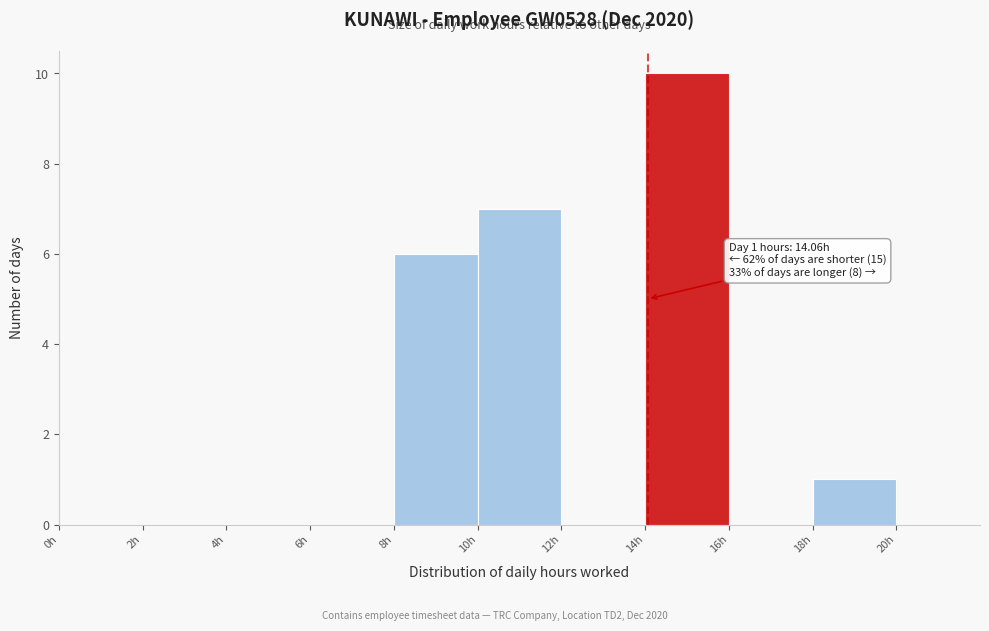

Which range on the x-axis has the tallest bar?

14 to 16